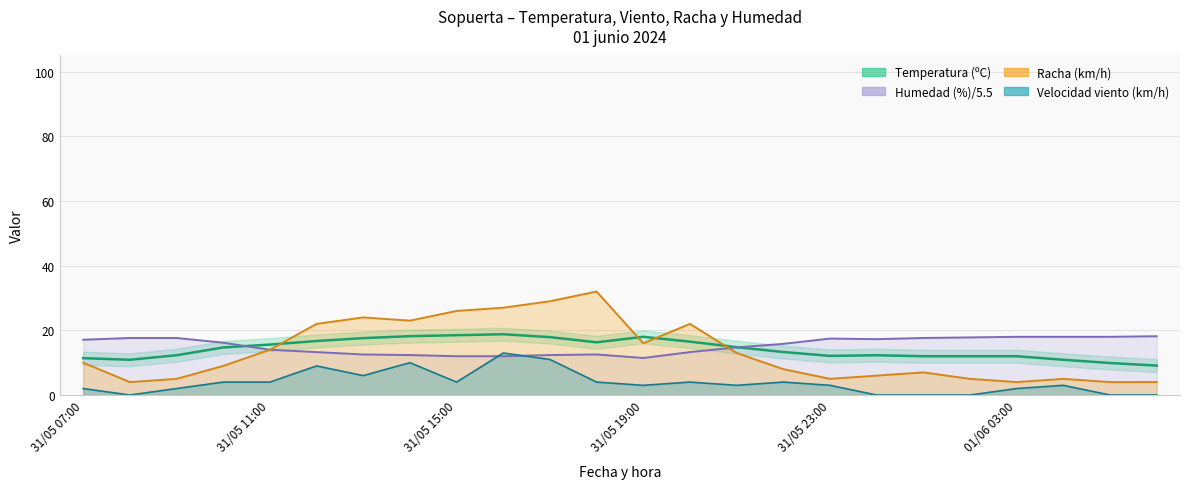

Is it true that Racha (km/h) equals 27.0 at 9?

True